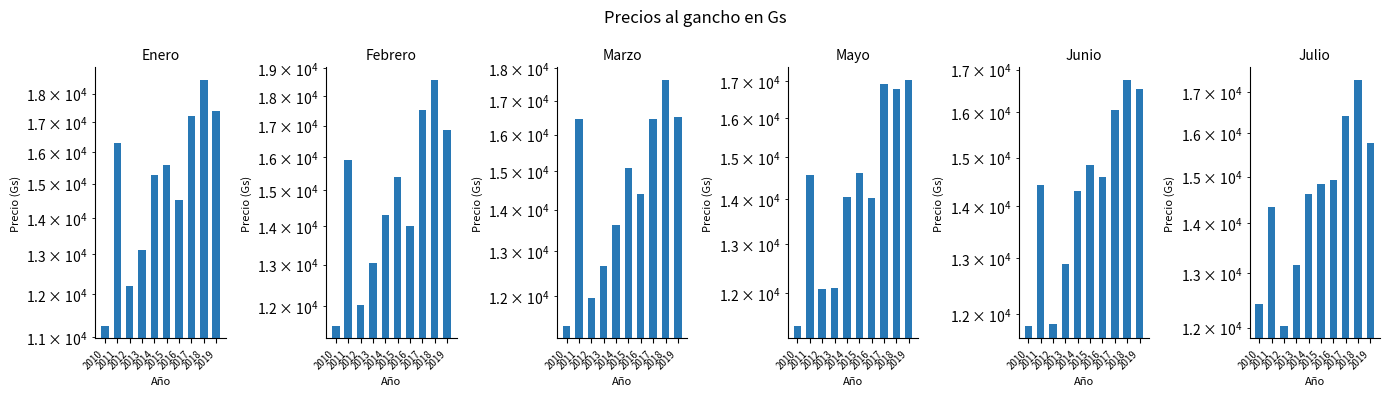

Which series has the largest total across all categories?

Enero